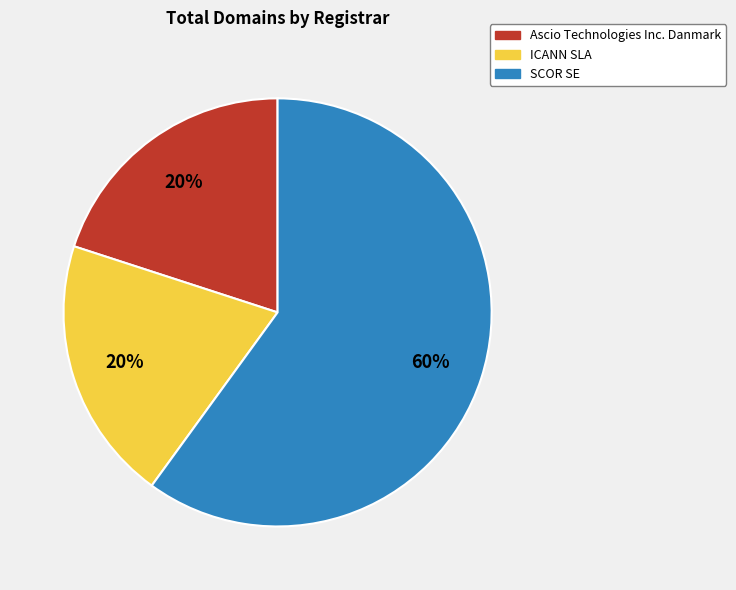

Does any single category account for the majority?

Yes